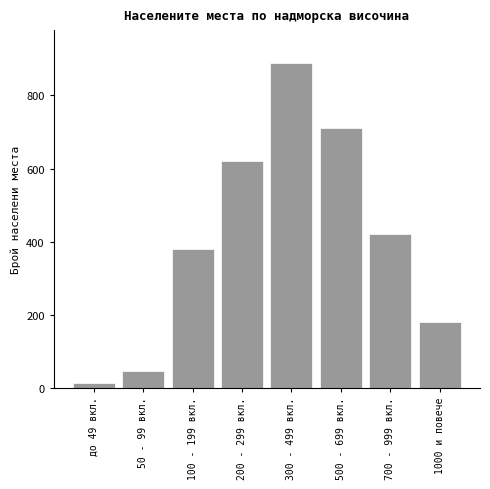

Reading left to right, list all the values displayed in this chart.

до 49 вкл.=12	50 - 99 вкл.=45	100 - 199 вкл.=380	200 - 299 вкл.=620	300 - 499 вкл.=890	500 - 699 вкл.=710	700 - 999 вкл.=420	1000 и повече=180